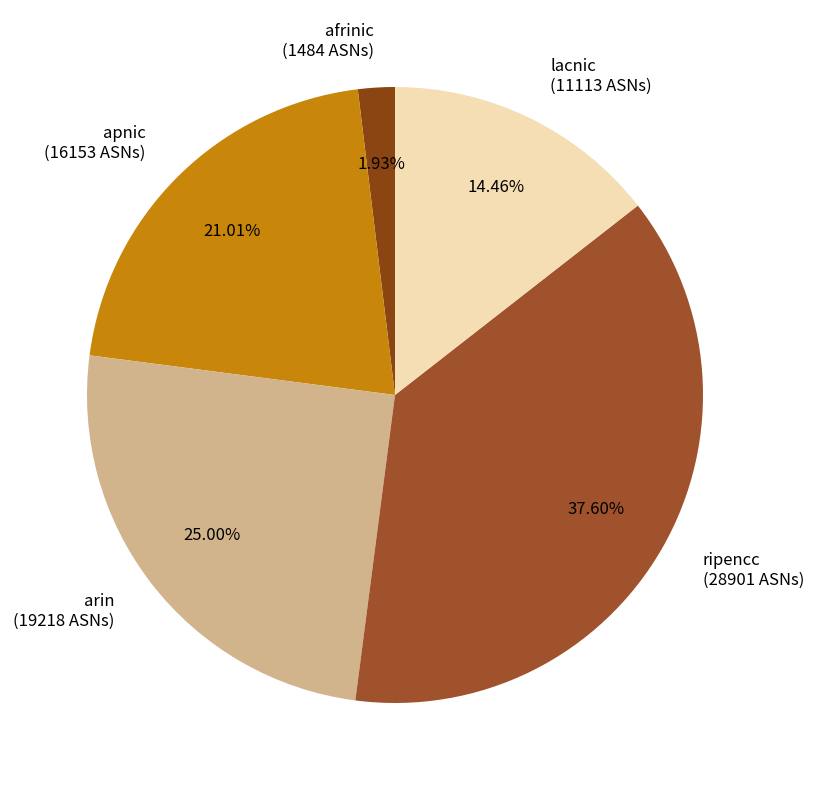

How much of the chart is everything except afrinic?

98.1%